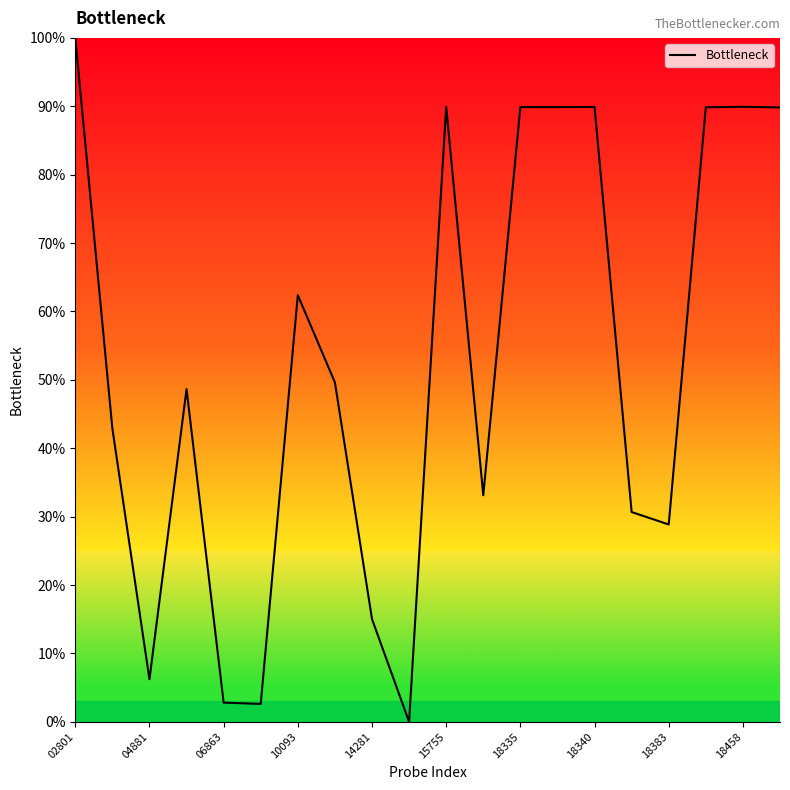

What is the difference between the maximum and minimum values?

100.0